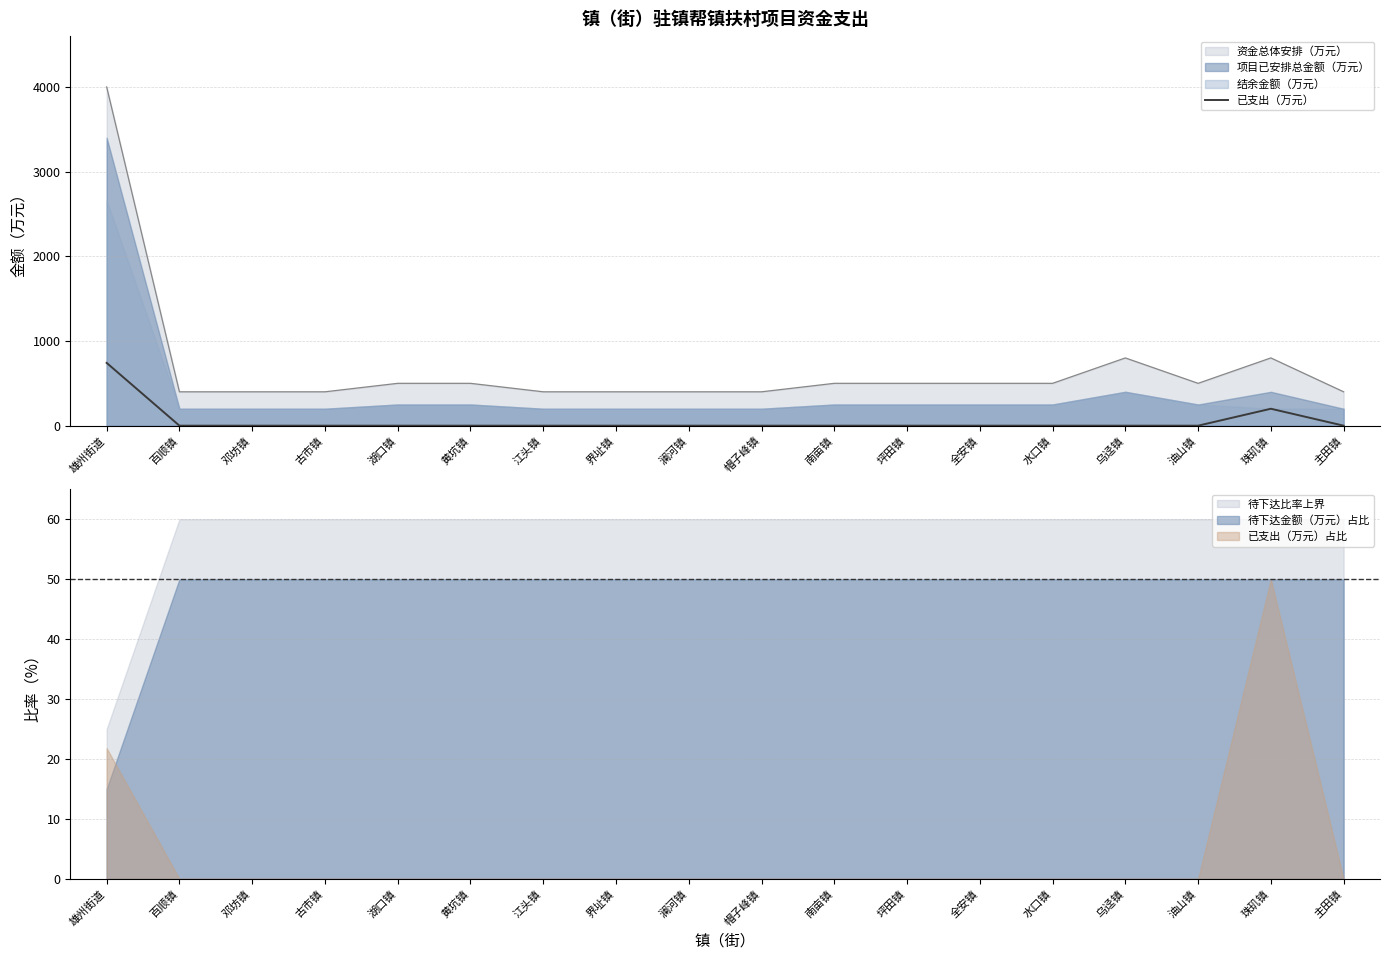

What is the label of the 8th point from the left?

界址镇